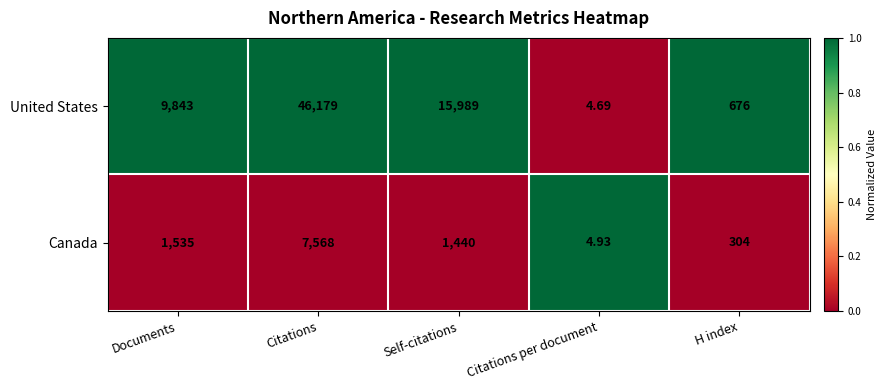

Where is United States nearest to the value 23091?

Self-citations